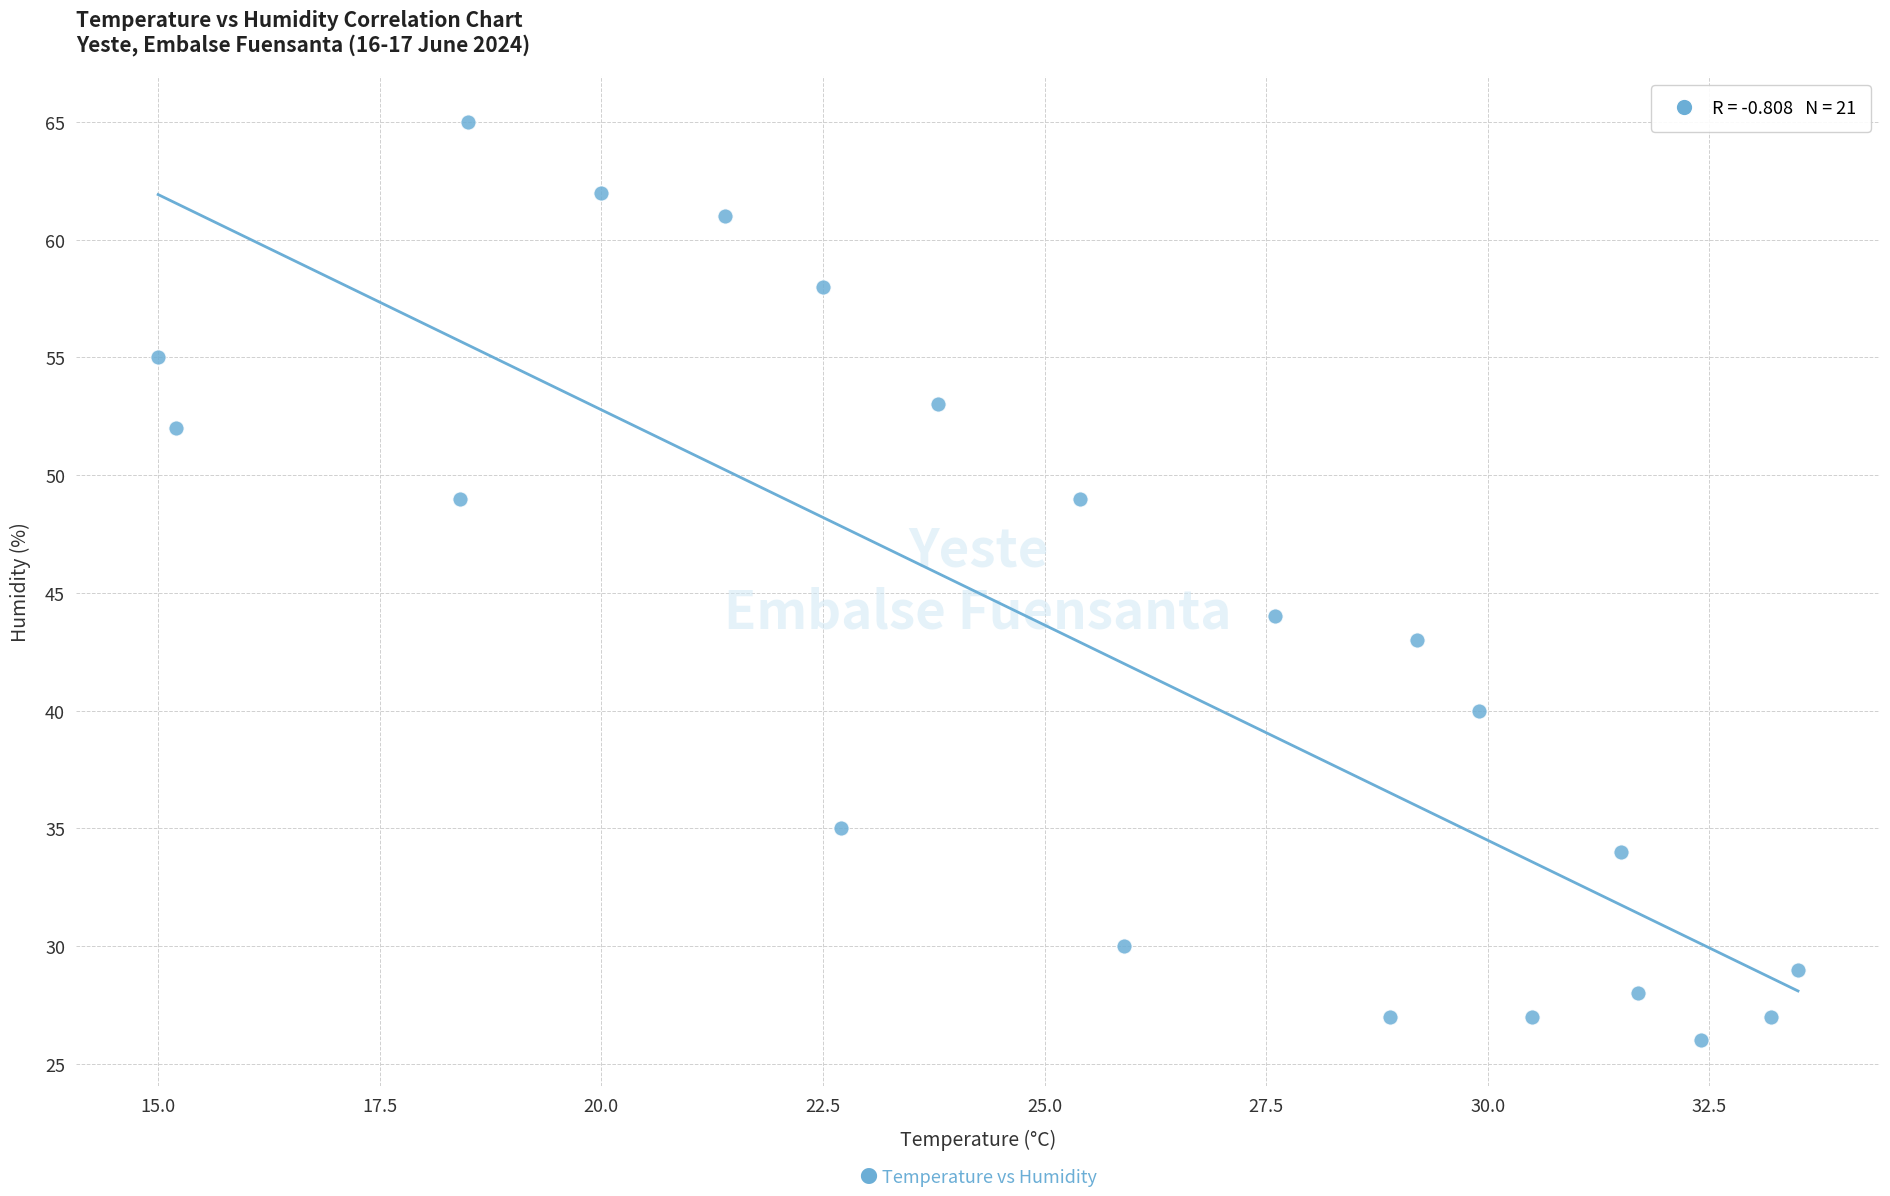

What is the range of Y values (max minus min)?

39